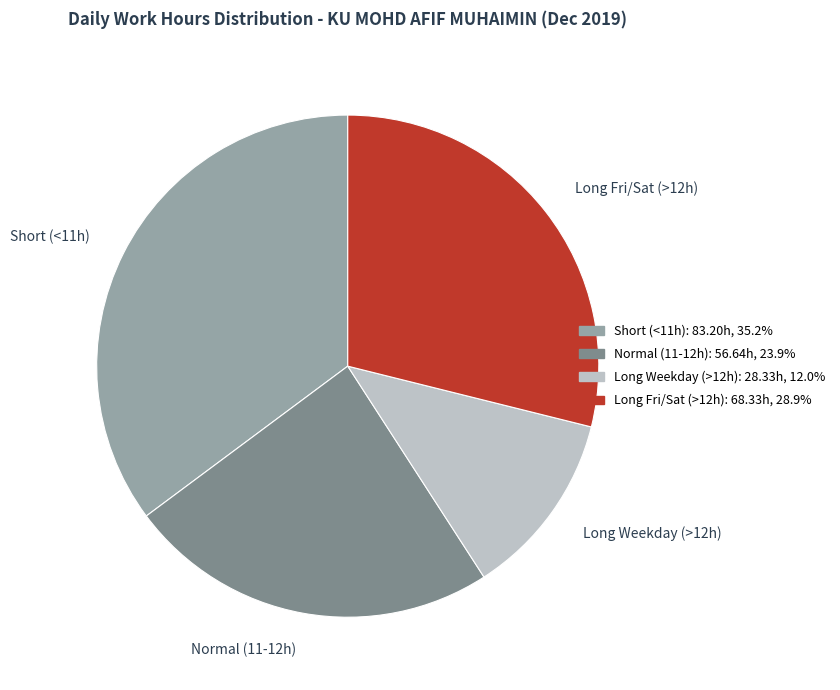

Rank the categories by value from lowest to highest.

Long Weekday (>12h), Normal (11-12h), Long Fri/Sat (>12h), Short (<11h)